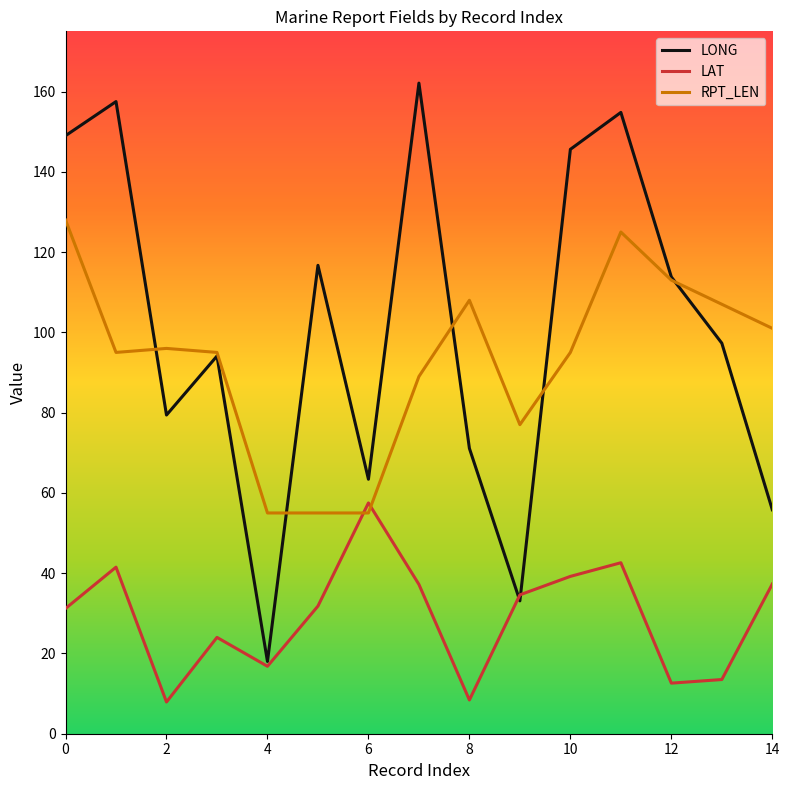

Which series has the widest spread of values?

LONG